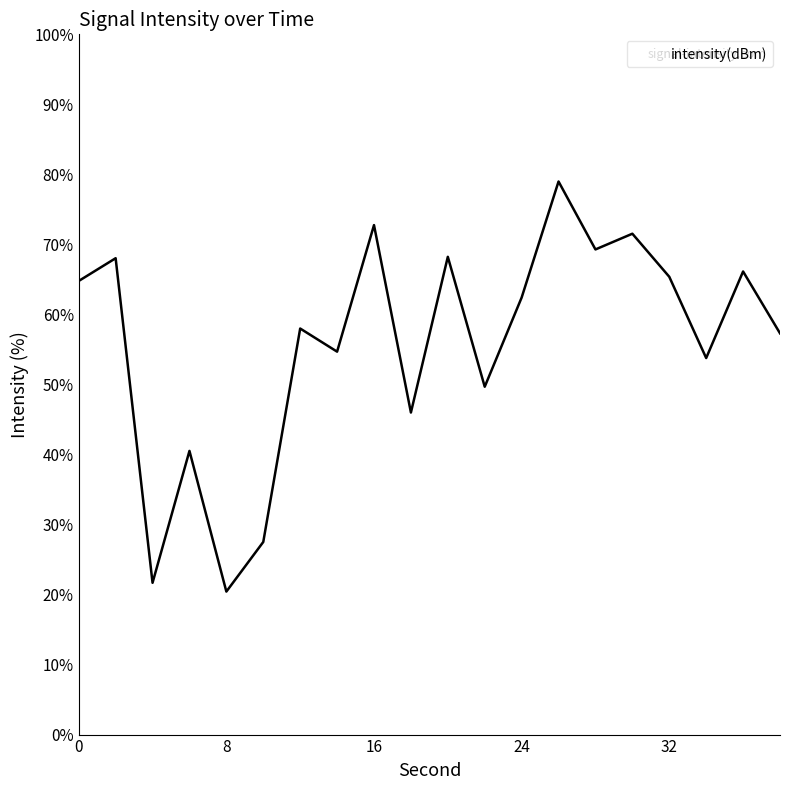

What is the smallest value displayed?

20.4